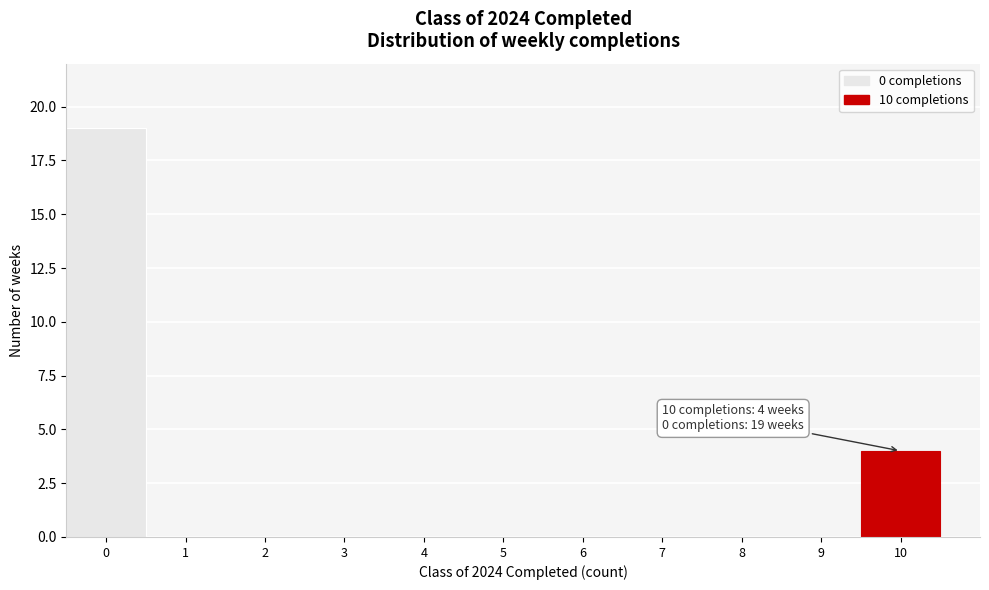

Which range on the x-axis has the tallest bar?

-0.5 to 0.5